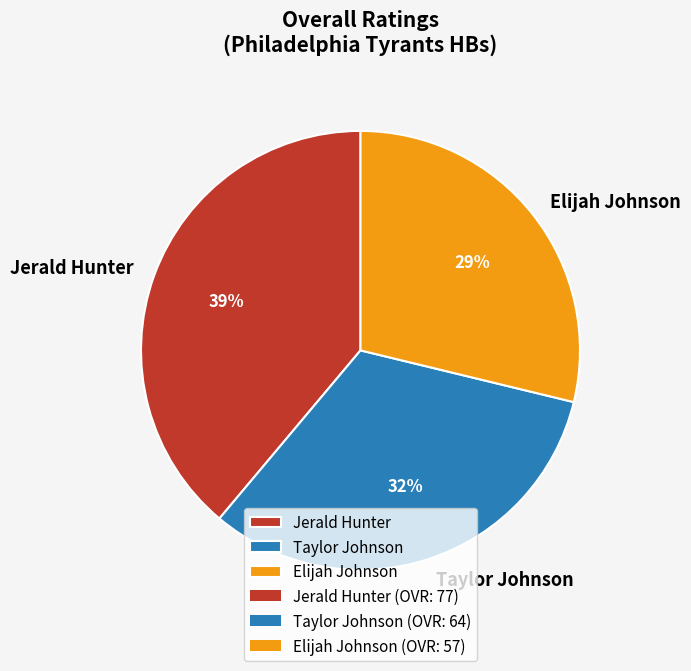

Which has a higher value, Taylor Johnson or Elijah Johnson?

Taylor Johnson